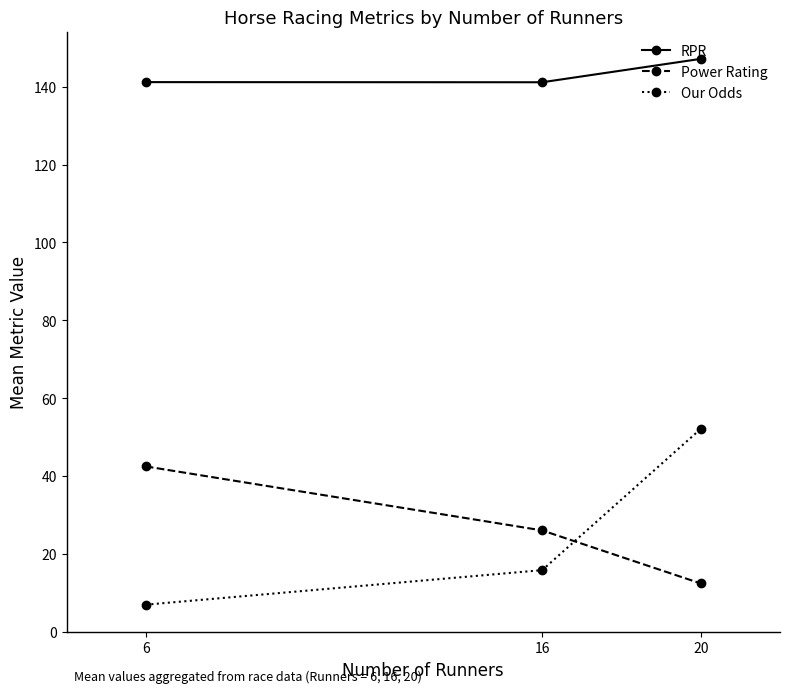

Rank the series by their maximum value, from highest to lowest.

RPR, Our Odds, Power Rating